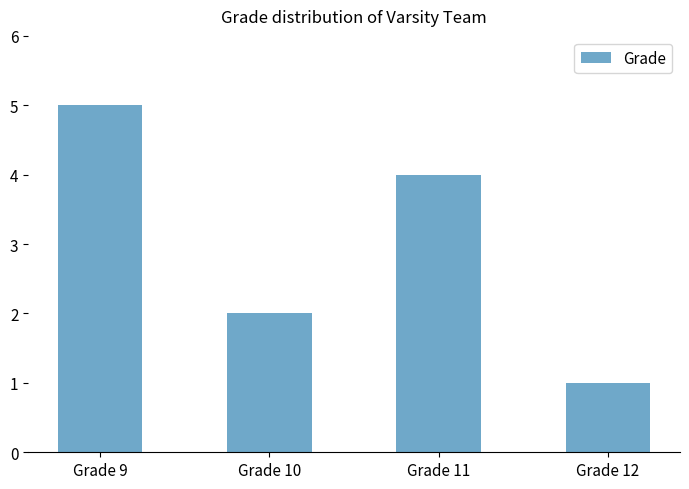

What is the average value?

3